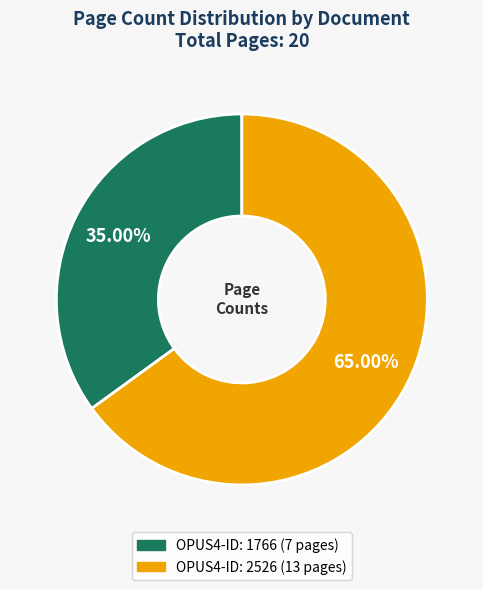

Count the number of slices in the pie.

2